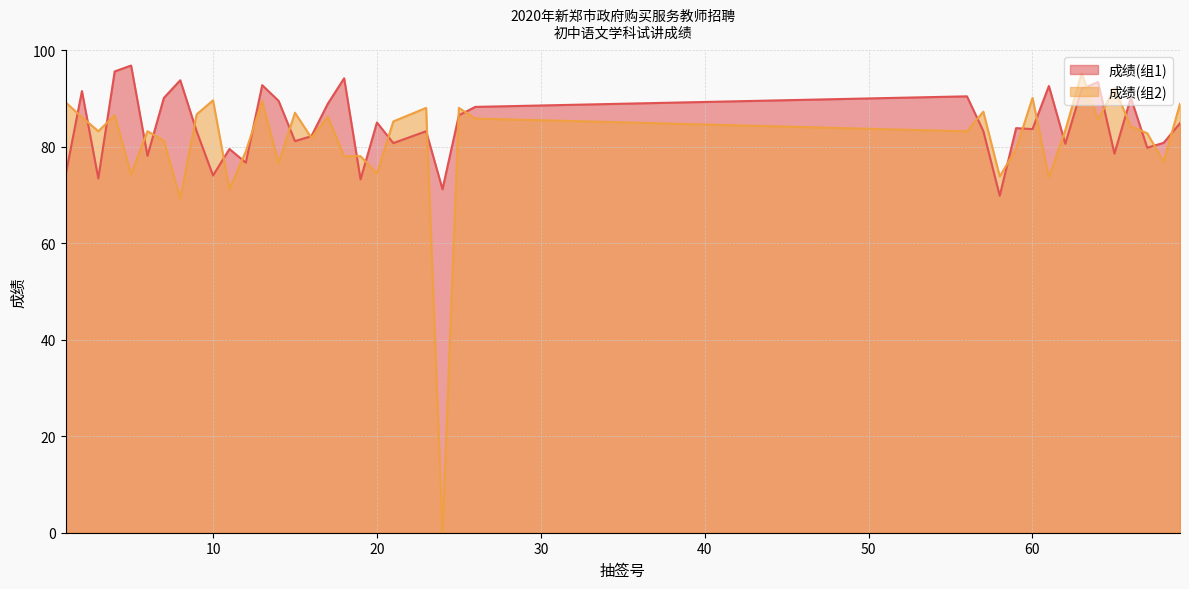

At which category does 成绩(组2) reach its first local peak?

4